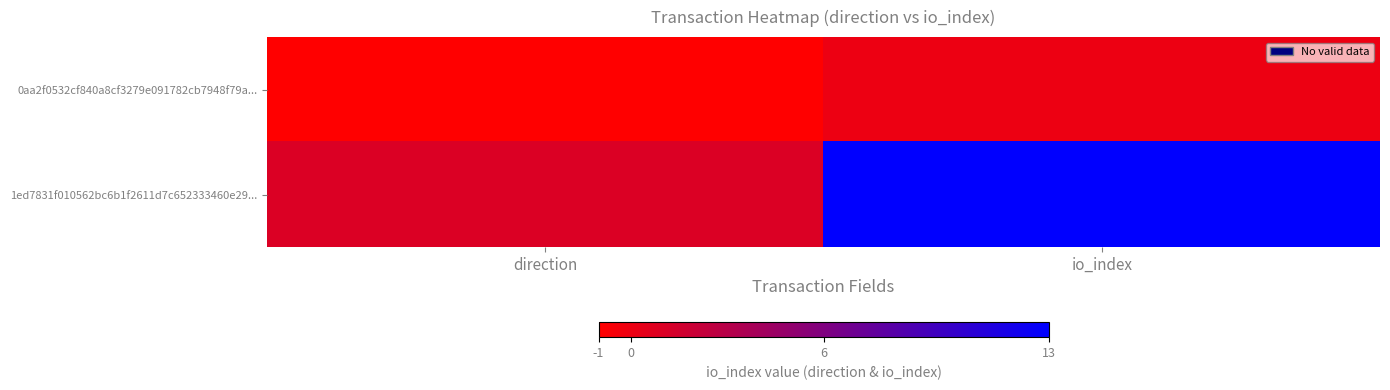

Reading left to right, transcribe all the data shown in this chart.

0aa2f0532cf840a8cf3279e091782cb7948f79a...: direction=-1	io_index=0
1ed7831f010562bc6b1f2611d7c652333460e29...: direction=1	io_index=13